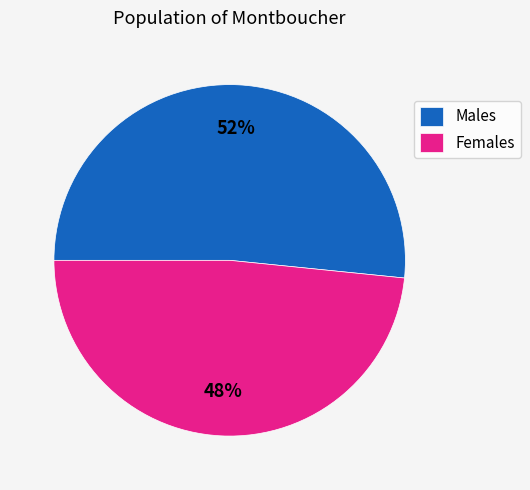

Which has a higher value, Males or Females?

Males